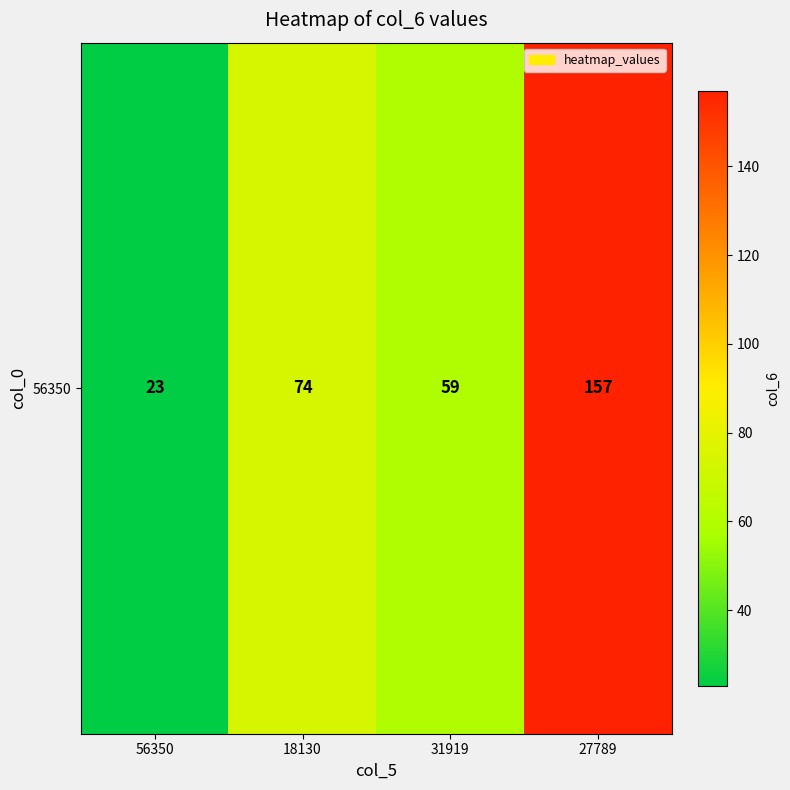

What is the sum of all values?

313